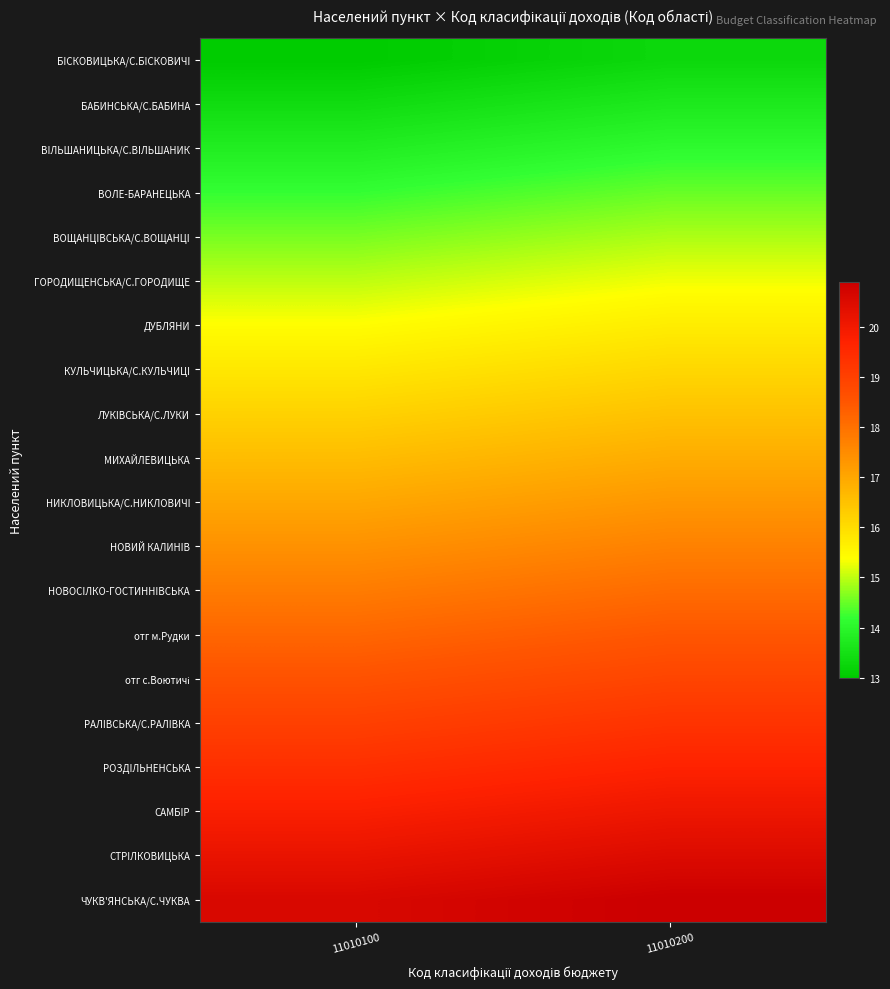

What is the difference between the highest and lowest values at 11010200?

7.6